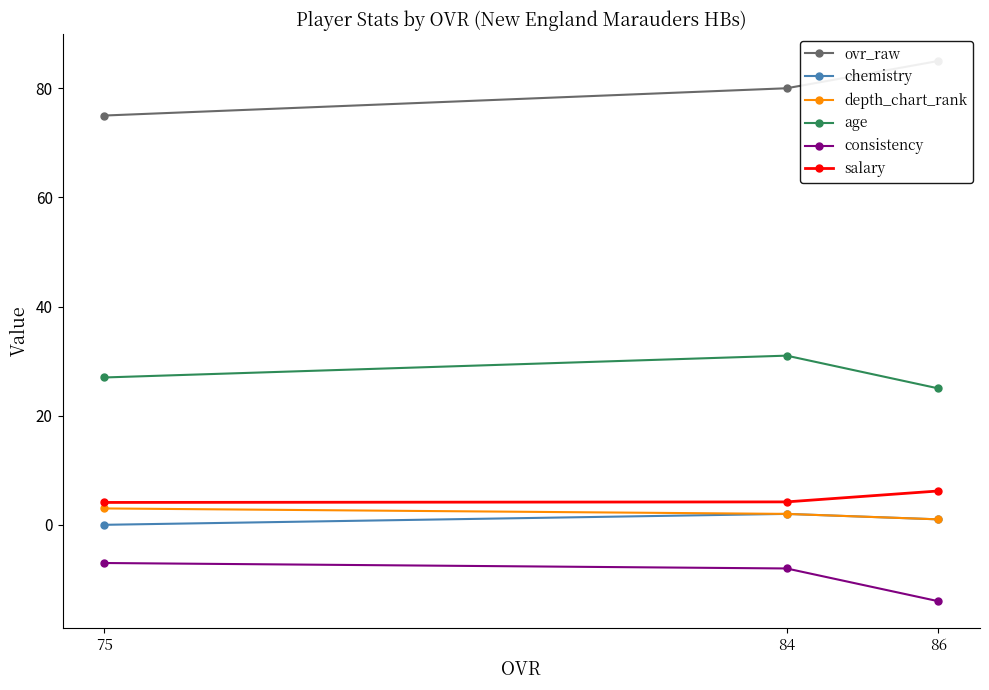

Is it true that consistency equals -7.0 at 75?

True